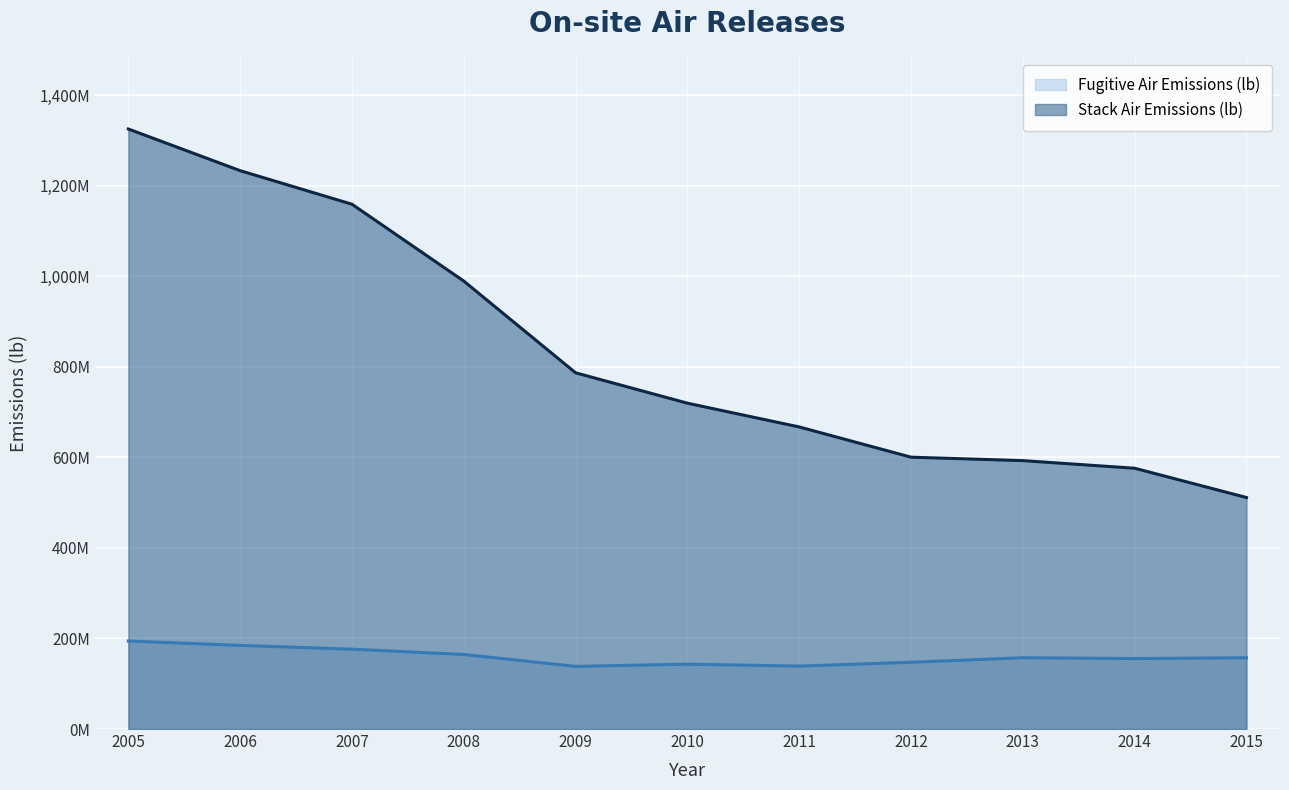

What is the difference between the Stack Air Emissions (lb) values at 2008 and 2007?

169728887